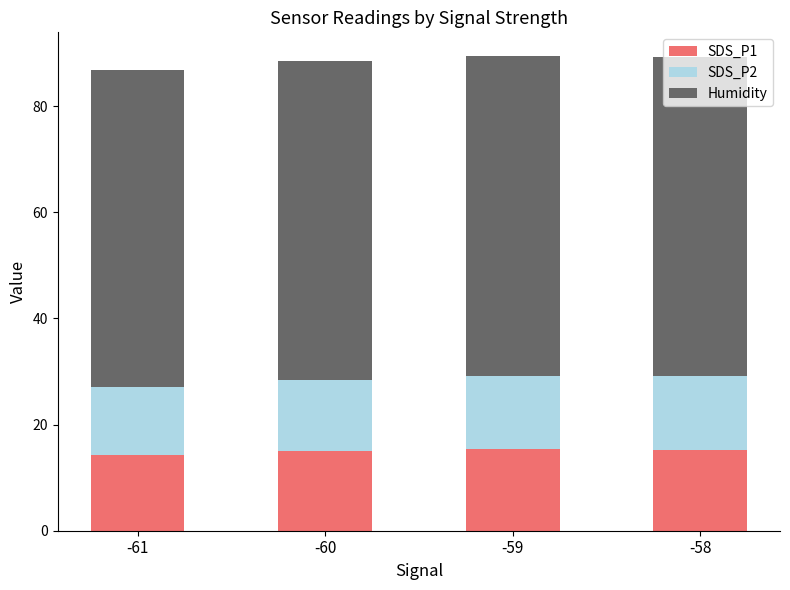

What is the total value across all series at -61?

86.8